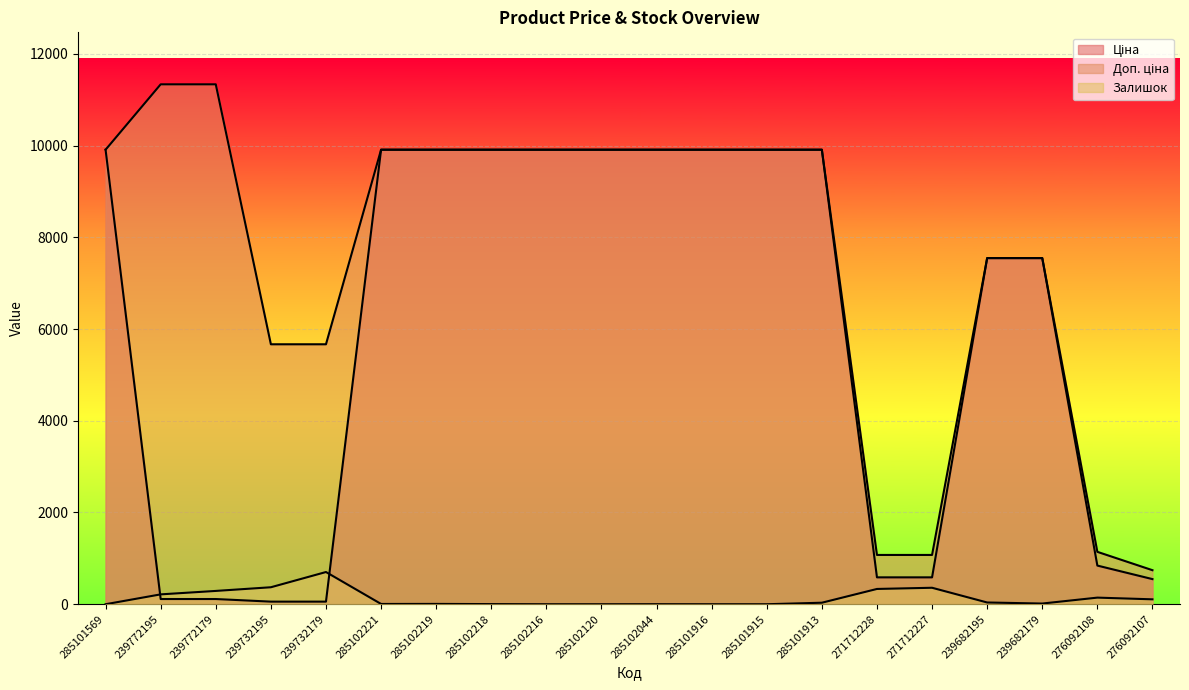

What is the difference between the highest and lowest values at 285102219?

9901.5